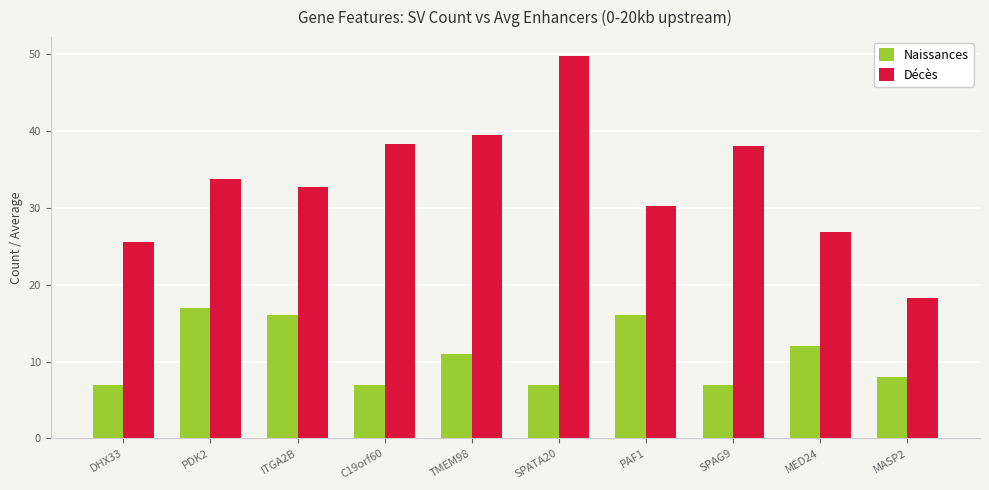

At which label does Naissances reach its peak?

PDK2